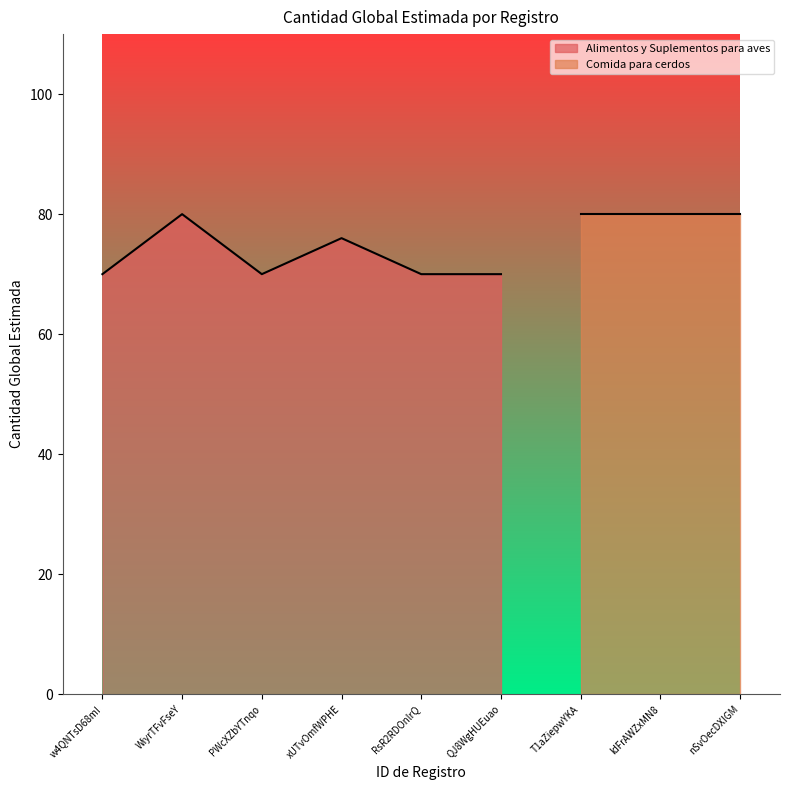

The chart shows a value of 49 at WiyrTFvFseY. True or false?

False